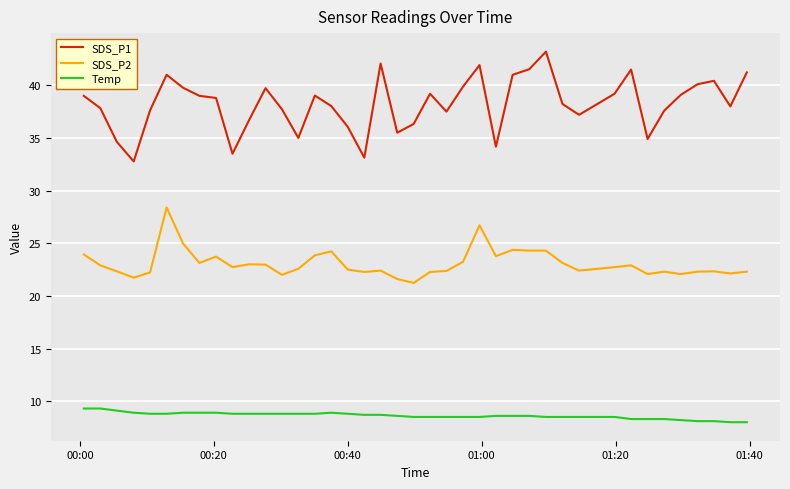

What is the minimum value shown in the chart?

8.0